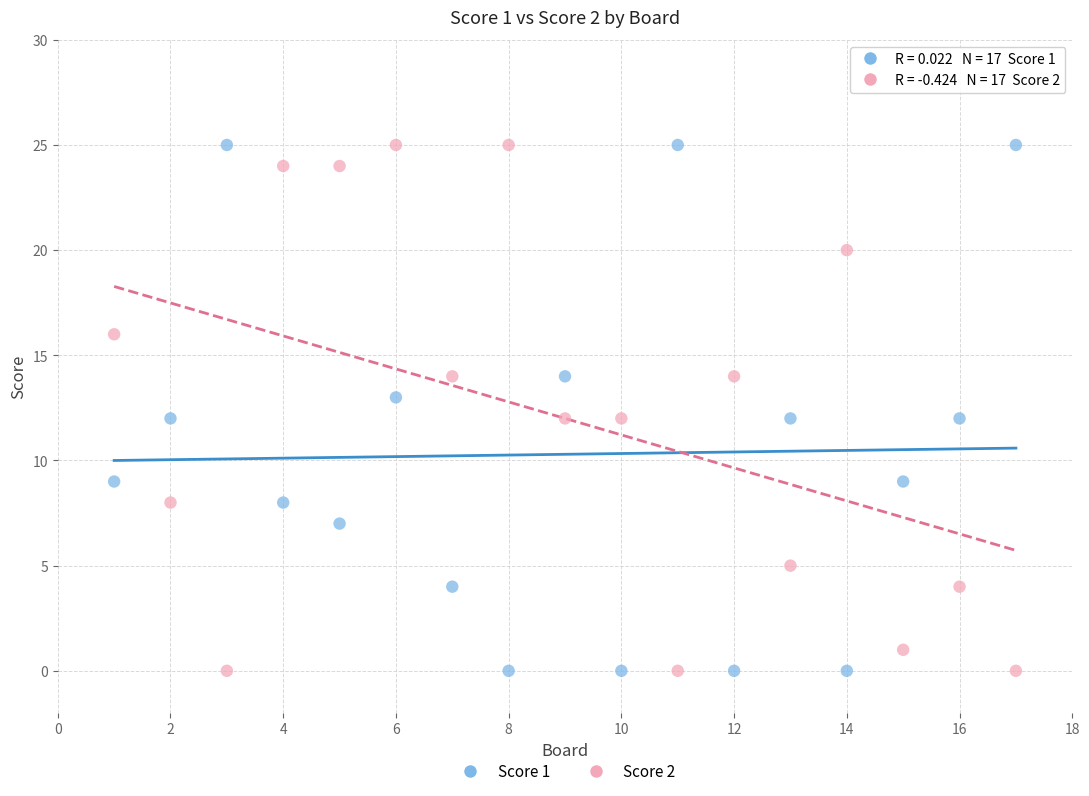

Across all data points, what is the range of X values (max minus min)?

16